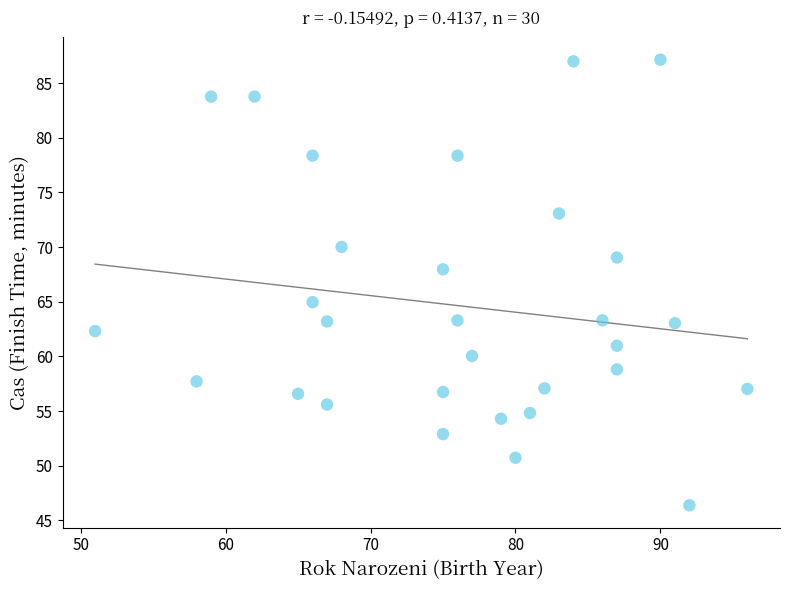

What is the range of Y values (max minus min)?

40.8